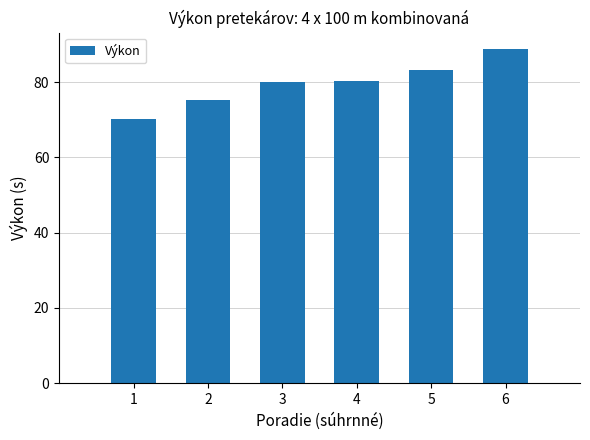

What is the ratio of the value at 1 to the value at 4?

0.9